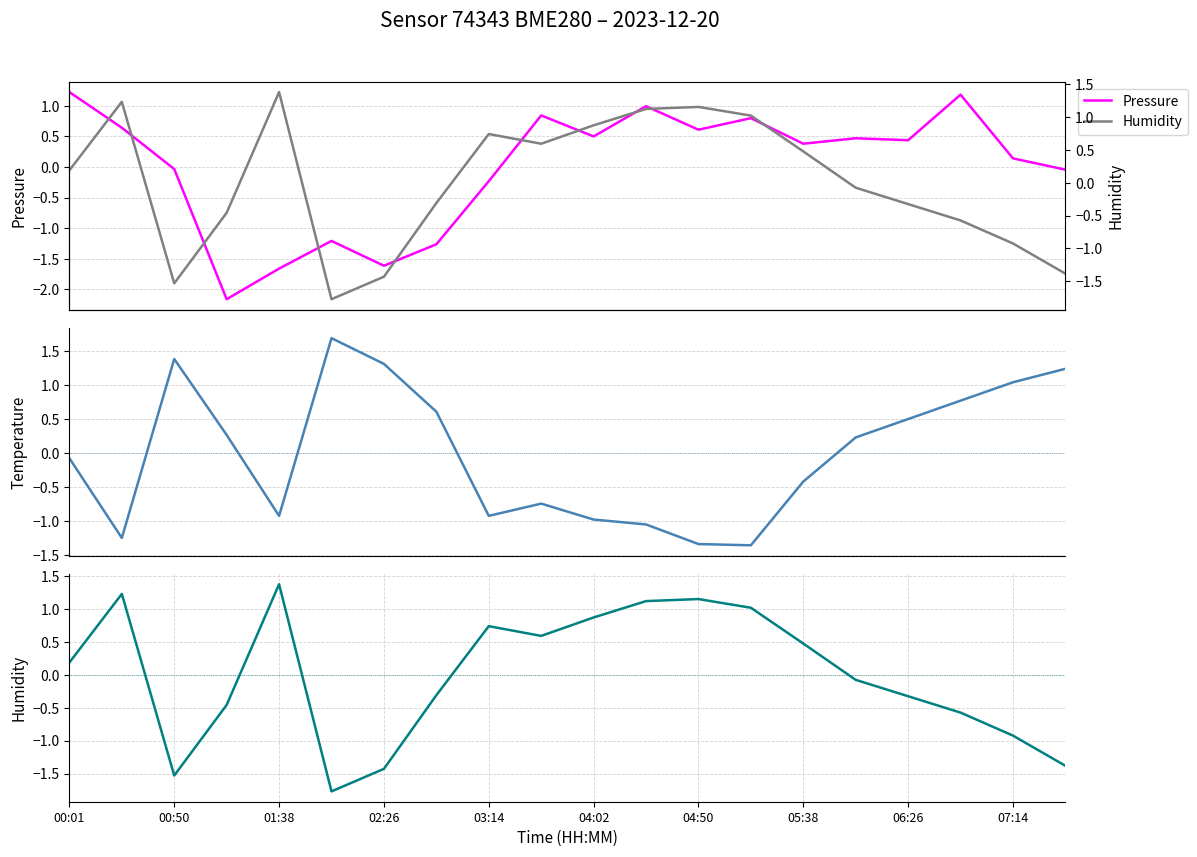

True or false: Humidity has more than 1 points higher than both neighbors.

True